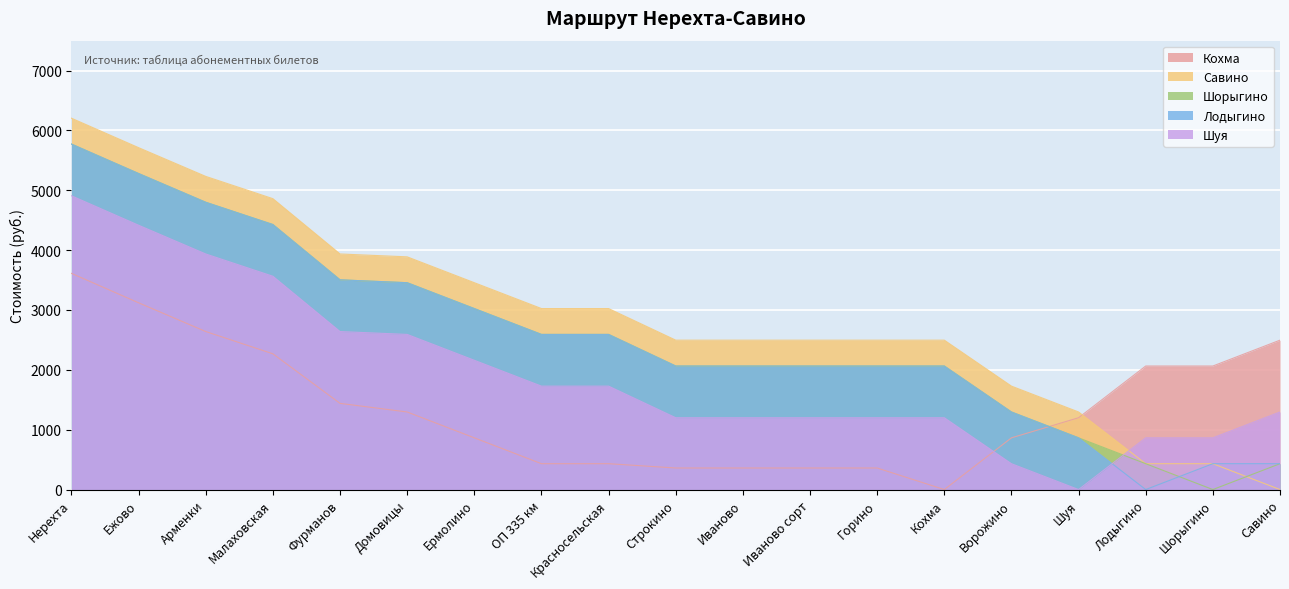

At how many categories does at least one series exceed 5188?

3